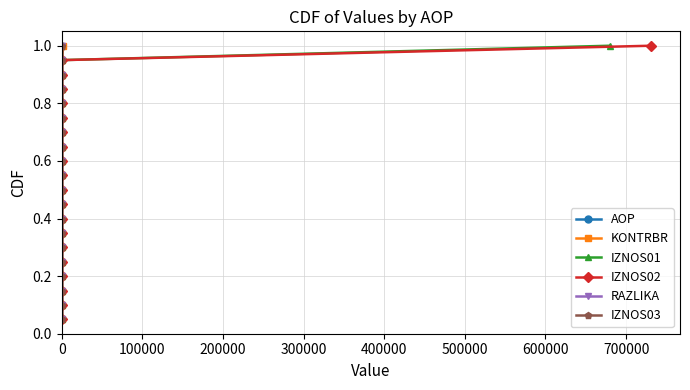

Reading left to right, what are all the values shown in this chart?

AOP: 0.1	0.1	0.1	0.2	0.2	0.3	0.3	0.4	0.5	0.5	0.6	0.6	0.7	0.7	0.8	0.8	0.8	0.9	0.9	1.0
KONTRBR: 0.1	0.1	0.1	0.2	0.2	0.3	0.3	0.4	0.5	0.5	0.6	0.6	0.7	0.7	0.8	0.8	0.8	0.9	0.9	1.0
IZNOS01: 0.1	0.1	0.1	0.2	0.2	0.3	0.3	0.4	0.5	0.5	0.6	0.6	0.7	0.7	0.8	0.8	0.8	0.9	0.9	1.0
IZNOS02: 0.1	0.1	0.1	0.2	0.2	0.3	0.3	0.4	0.5	0.5	0.6	0.6	0.7	0.7	0.8	0.8	0.8	0.9	0.9	1.0
RAZLIKA: 0.1	0.1	0.1	0.2	0.2	0.3	0.3	0.4	0.5	0.5	0.6	0.6	0.7	0.7	0.8	0.8	0.8	0.9	0.9	1.0
IZNOS03: 0.1	0.1	0.1	0.2	0.2	0.3	0.3	0.4	0.5	0.5	0.6	0.6	0.7	0.7	0.8	0.8	0.8	0.9	0.9	1.0